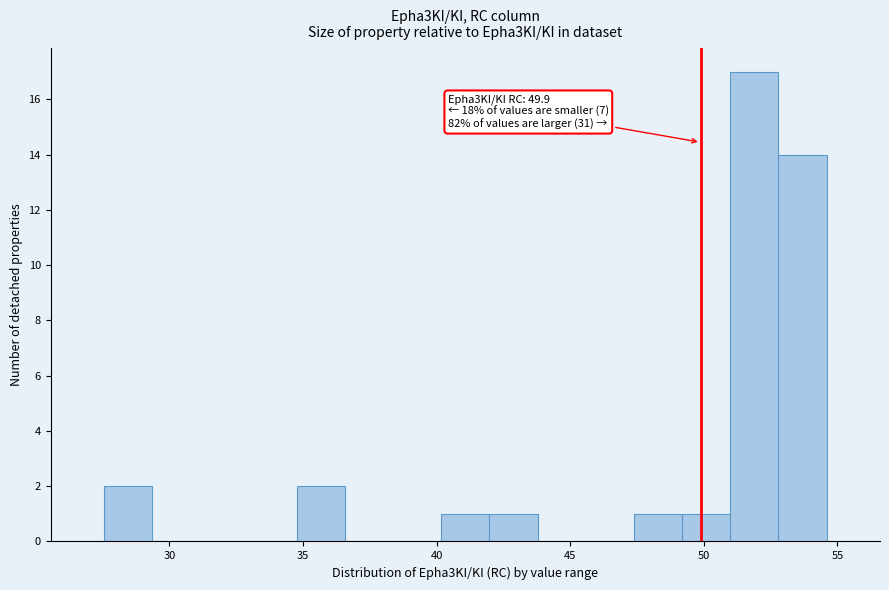

Read against the x-axis, roughly where is the centre of the tallest bar?

52.0